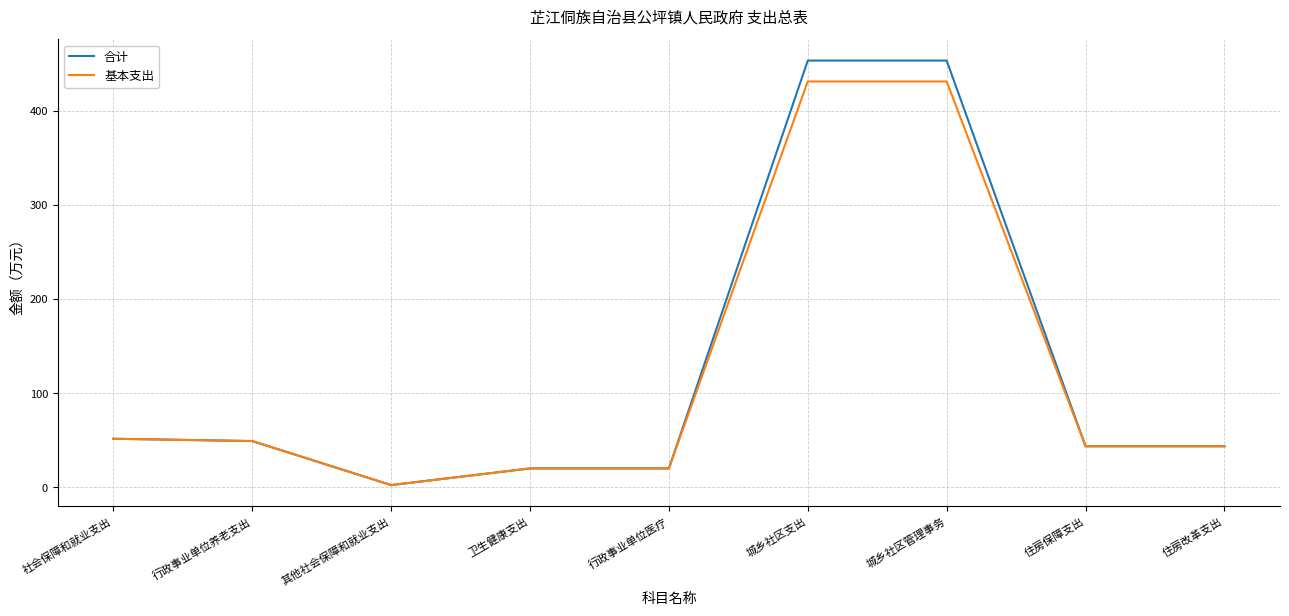

What position from the right is 城乡社区支出?

4